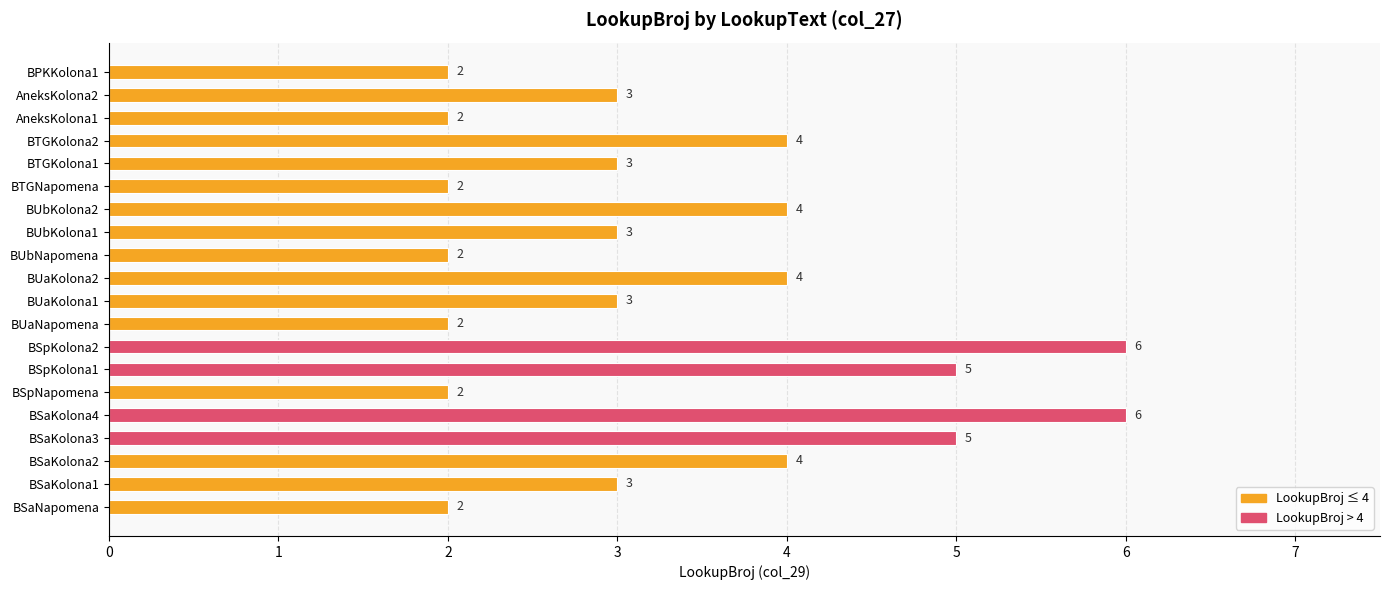

What is the change in value from BSaKolona2 to BSaKolona3?

+1